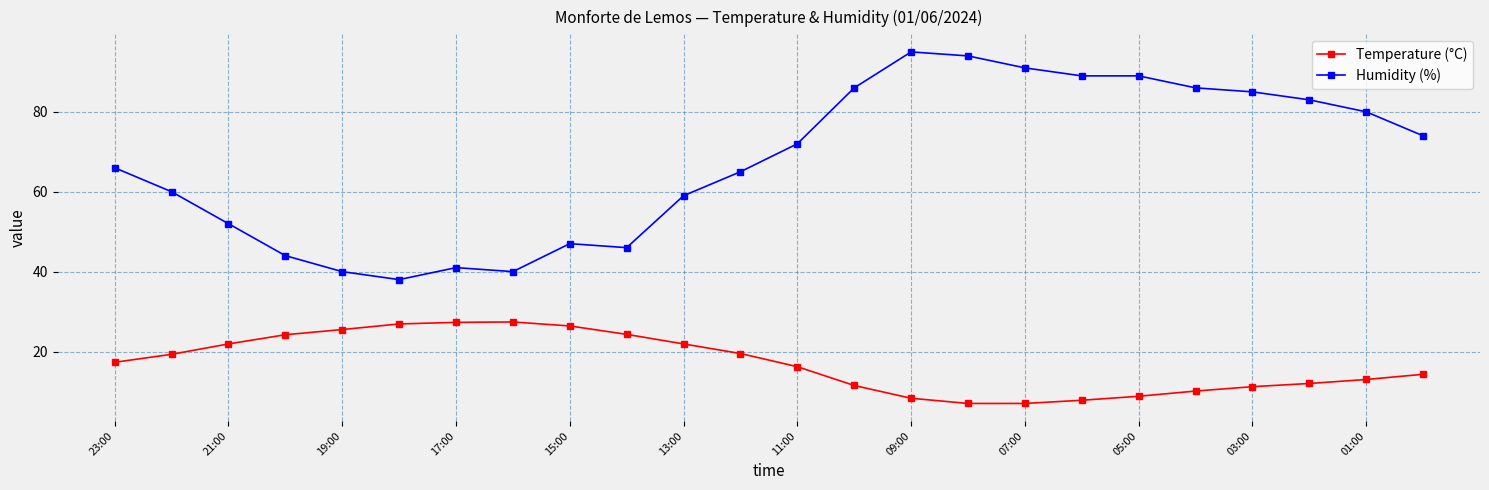

What is the maximum value shown in the chart?

95.0